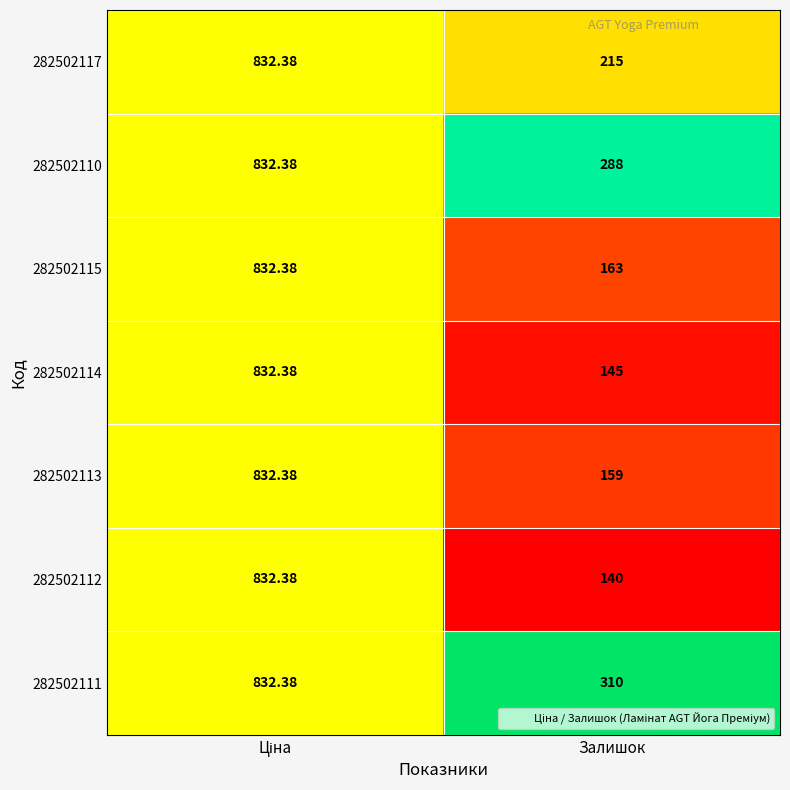

Is the value of 282502114 at Залишок greater than the value of 282502112 at Залишок?

Yes